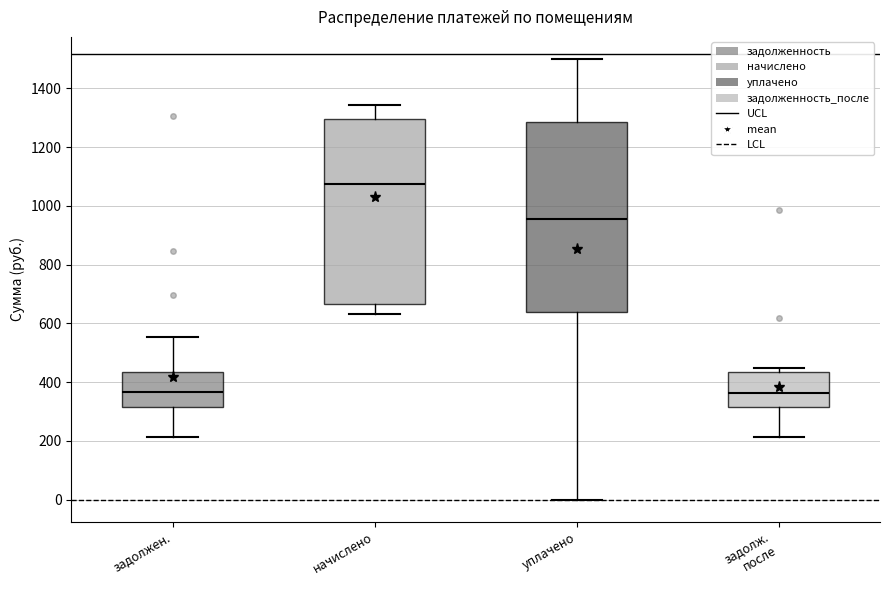

Where is the upper edge of the box for уплачено on the y-axis? The values are not printed on the chart, so give them approximately, as read against the axis.

1280